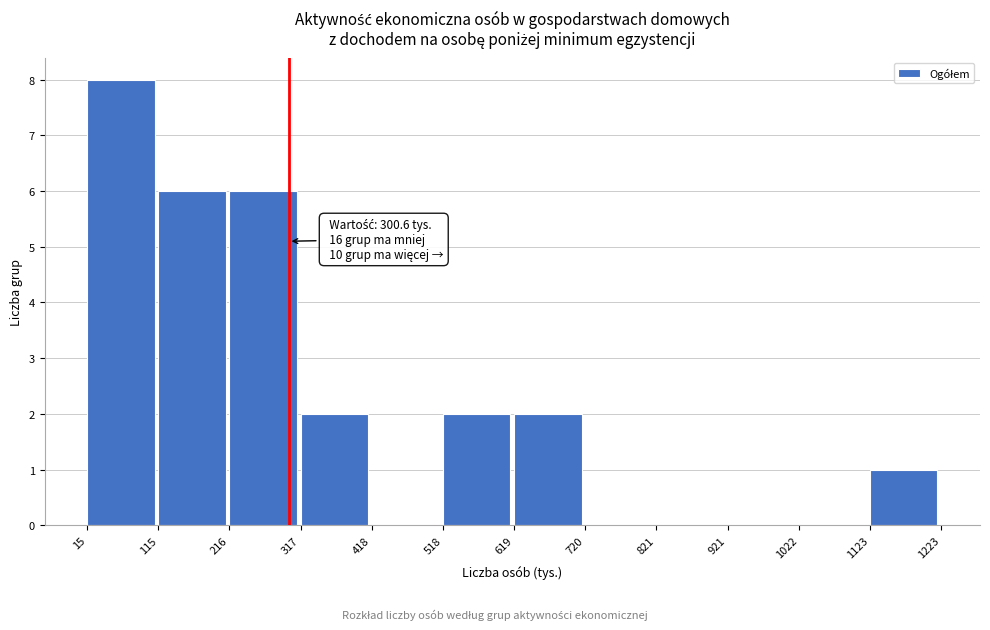

Over which range of the x-axis is the bar tallest?

15 to 115